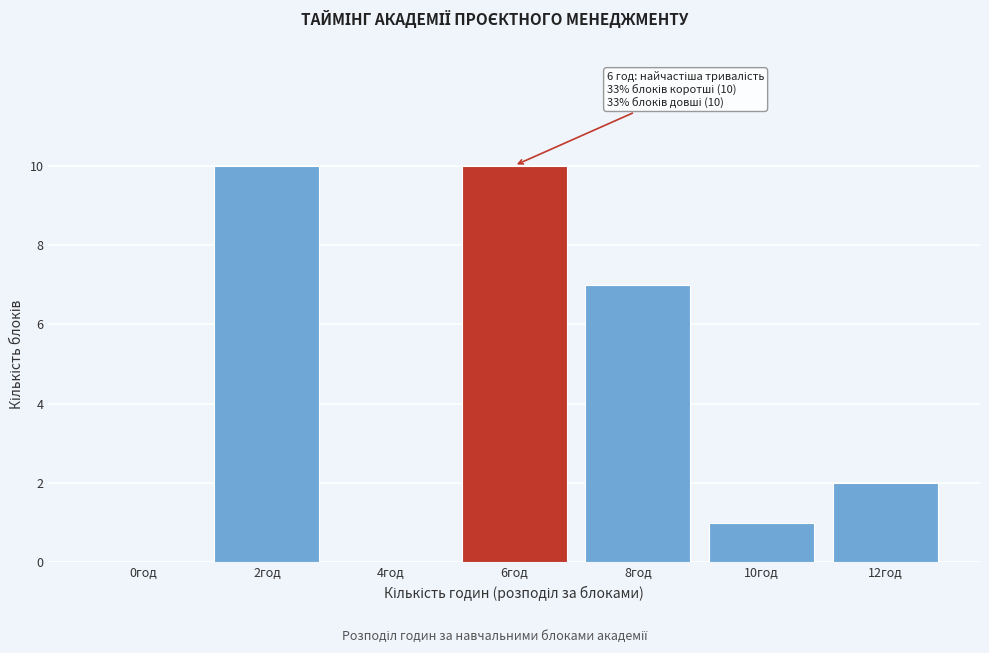

Reading left to right, extract all data points from this chart.

0год=0	2год=10	4год=0	6год=10	8год=7	10год=1	12год=2